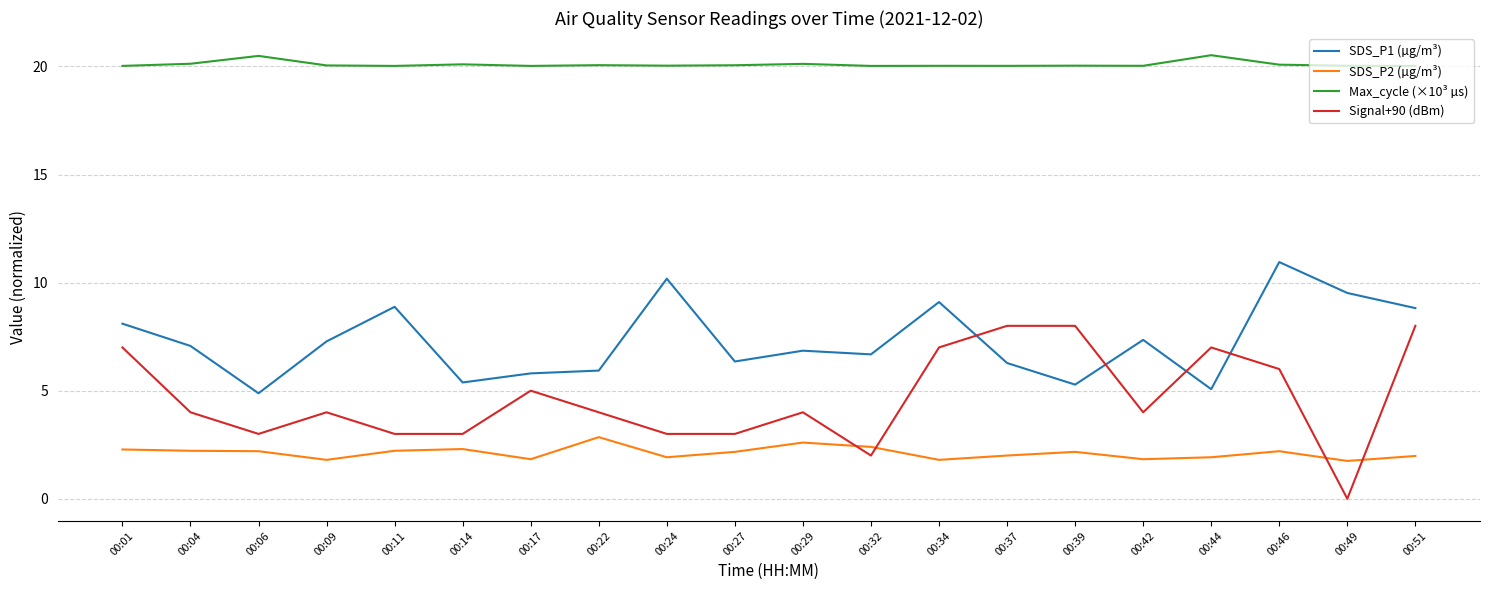

What is the lowest value of the SDS_P1 (µg/m³) series?

4.9